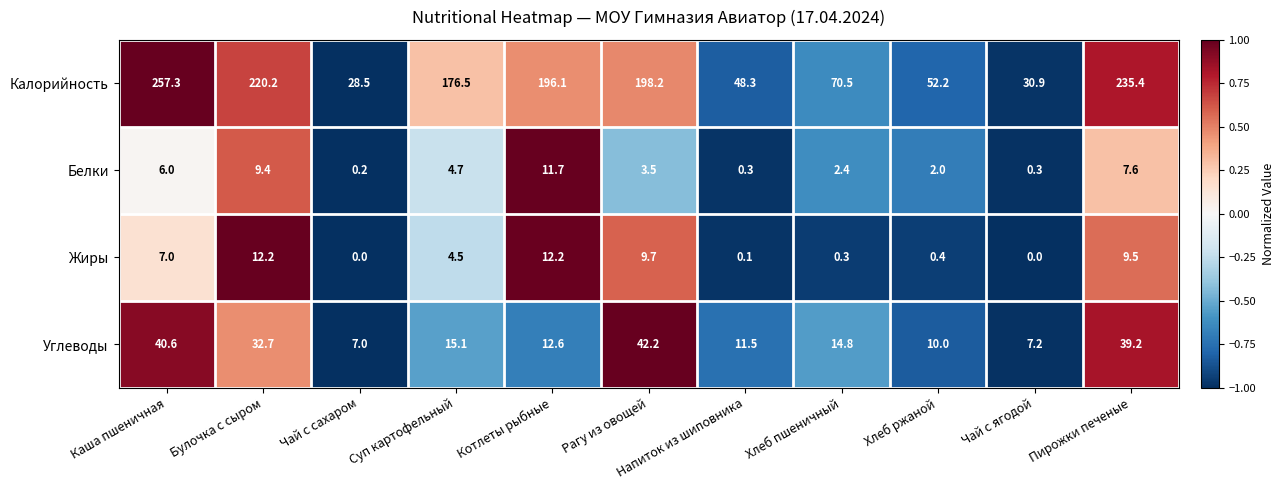

The Белки series shows 0.3 at Напиток из шиповника. True or false?

True